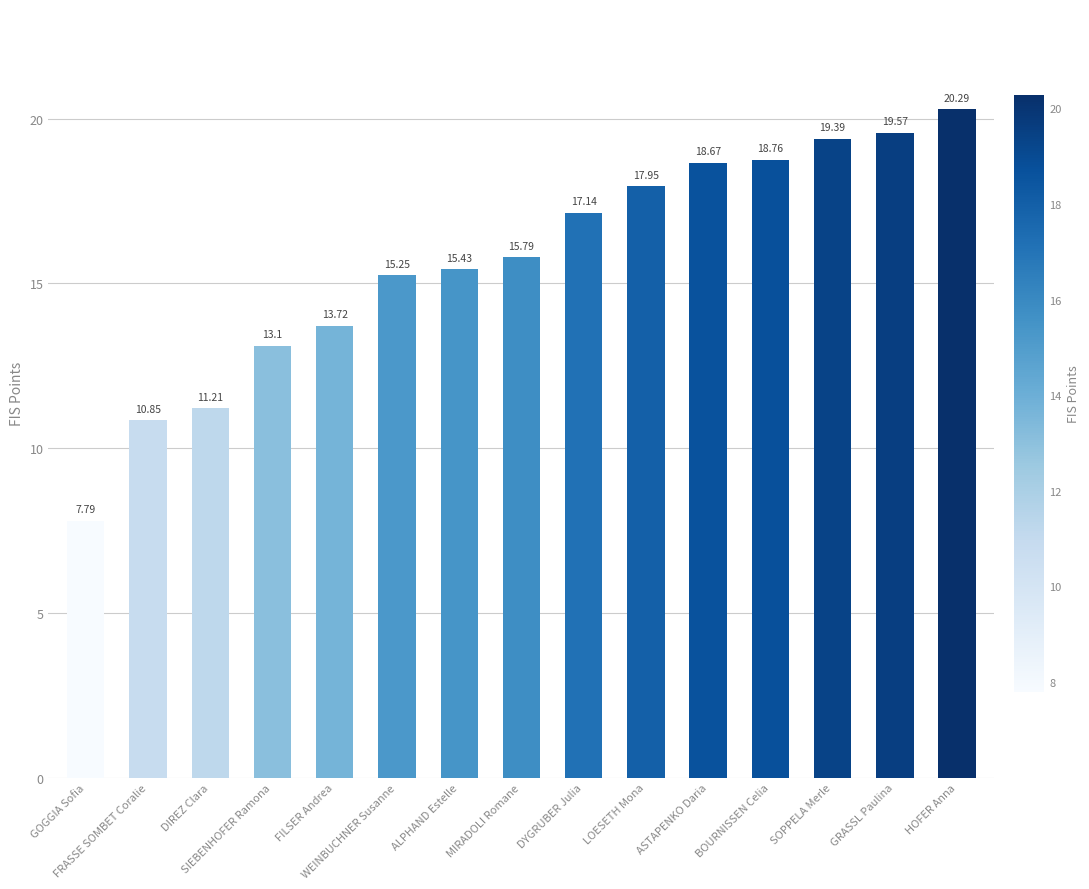

Is it true that the value at DIREZ Clara is 17.5?

False